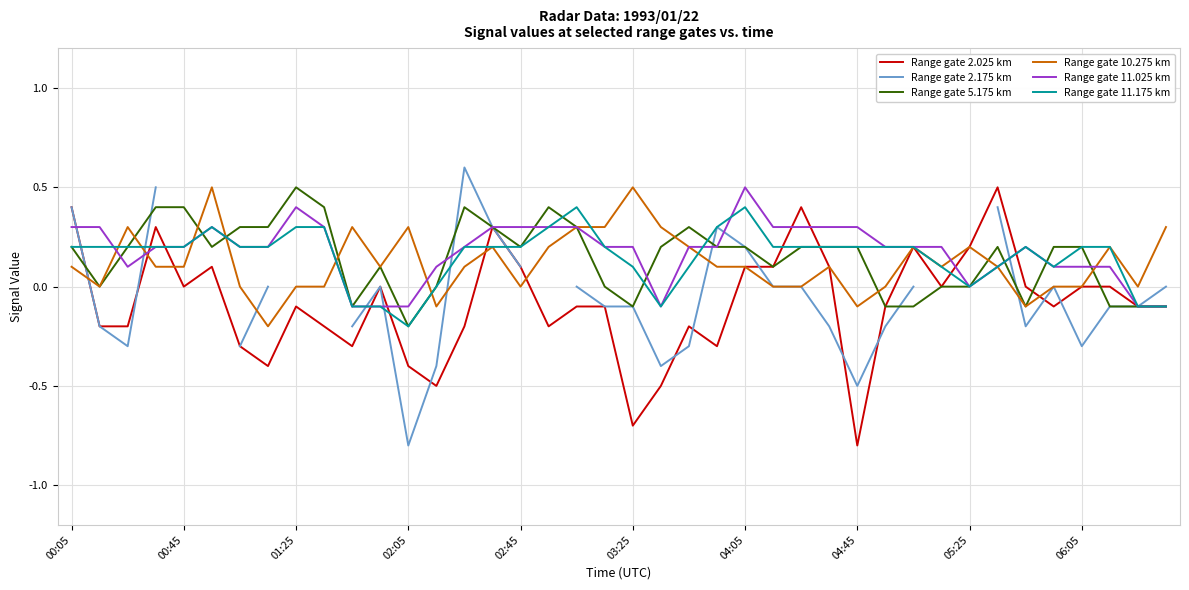

What is the sum of the Range gate 5.175 km values at 21 and 35?

0.4